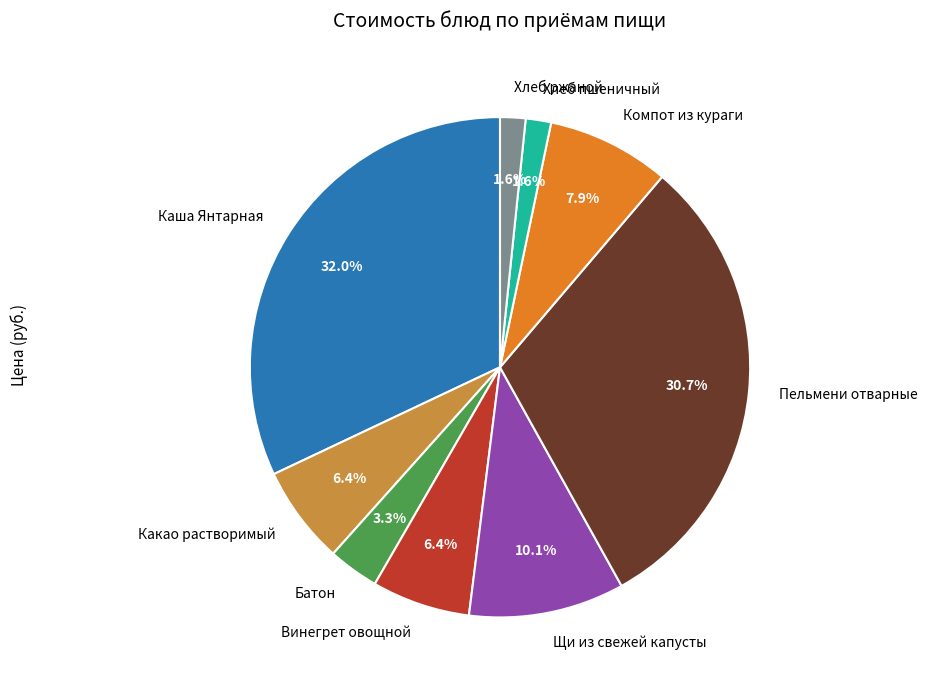

To the nearest percent, what percentage of the pie is Каша Янтарная?

32%